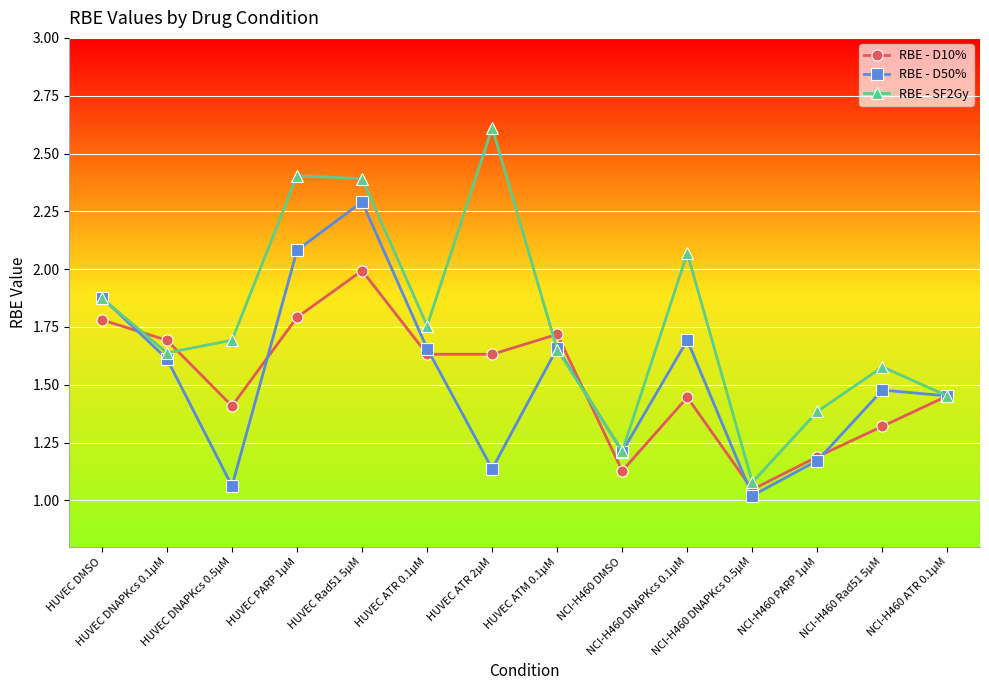

Which series has the largest total across all categories?

RBE - SF2Gy